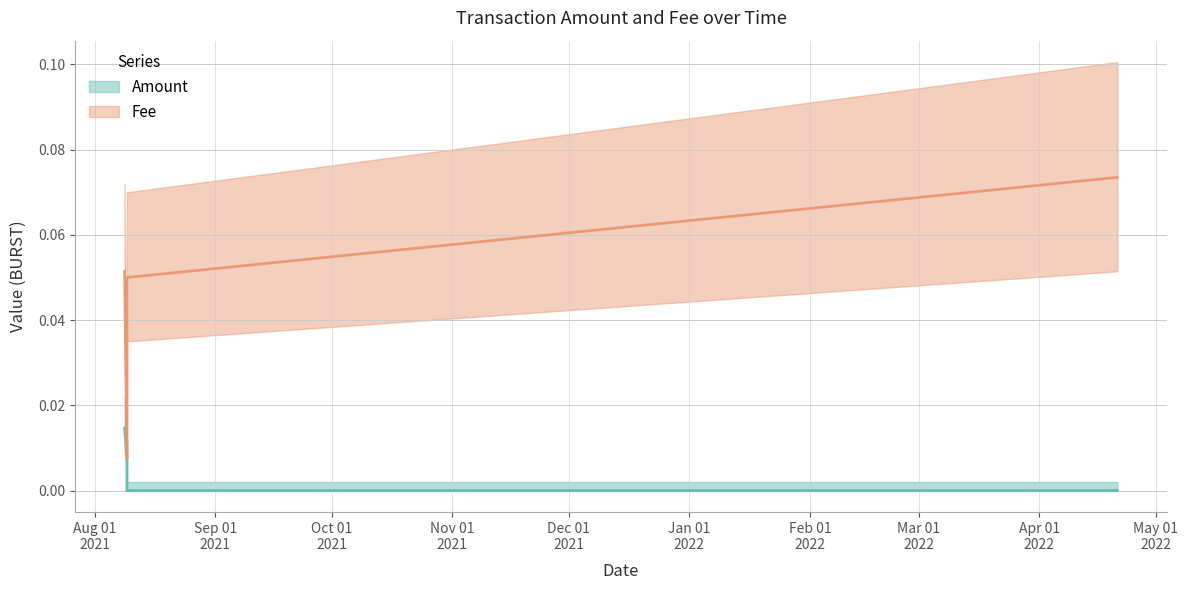

How many distinct data groups are displayed?

2